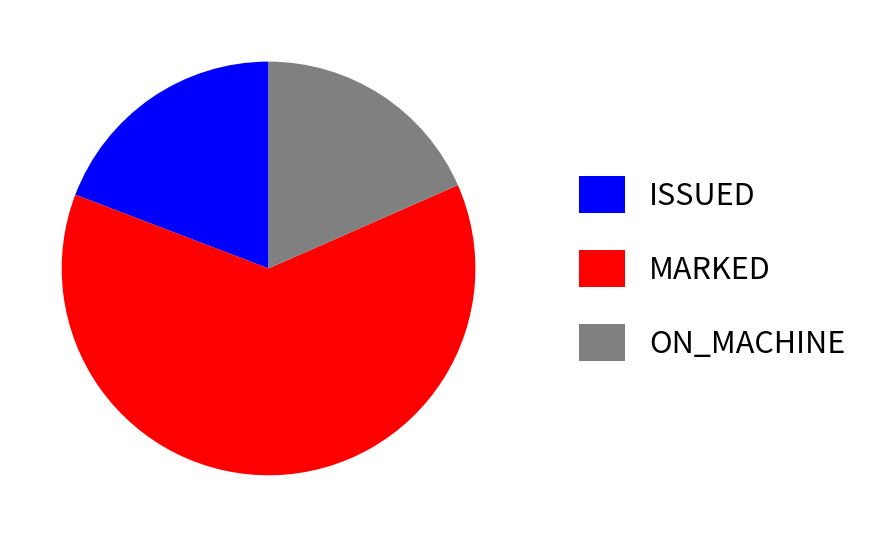

Approximately how many times larger is the value at MARKED compared to ON_MACHINE?

3.4